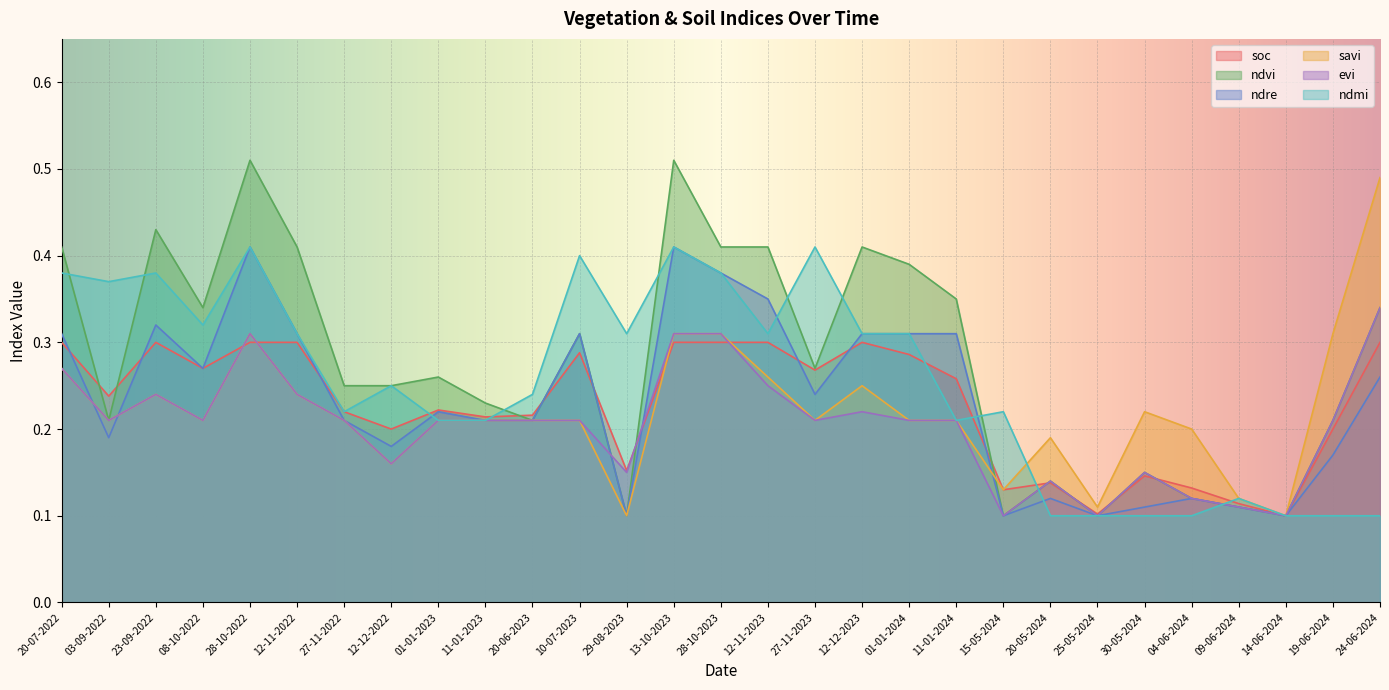

Reading right to left, transcribe all the data shown in this chart.

soc: 24-06-2024=0.3	19-06-2024=0.2	14-06-2024=0.1	09-06-2024=0.1	04-06-2024=0.1	30-05-2024=0.1	25-05-2024=0.1	20-05-2024=0.1	15-05-2024=0.1	11-01-2024=0.3	01-01-2024=0.3	12-12-2023=0.3	27-11-2023=0.3	12-11-2023=0.3	28-10-2023=0.3	13-10-2023=0.3	29-08-2023=0.2	10-07-2023=0.3	20-06-2023=0.2	11-01-2023=0.2	01-01-2023=0.2	12-12-2022=0.2	27-11-2022=0.2	12-11-2022=0.3	28-10-2022=0.3	08-10-2022=0.3	23-09-2022=0.3	03-09-2022=0.2	20-07-2022=0.3
ndvi: 24-06-2024=0.3	19-06-2024=0.2	14-06-2024=0.1	09-06-2024=0.1	04-06-2024=0.1	30-05-2024=0.1	25-05-2024=0.1	20-05-2024=0.1	15-05-2024=0.1	11-01-2024=0.3	01-01-2024=0.4	12-12-2023=0.4	27-11-2023=0.3	12-11-2023=0.4	28-10-2023=0.4	13-10-2023=0.5	29-08-2023=0.1	10-07-2023=0.3	20-06-2023=0.2	11-01-2023=0.2	01-01-2023=0.3	12-12-2022=0.2	27-11-2022=0.2	12-11-2022=0.4	28-10-2022=0.5	08-10-2022=0.3	23-09-2022=0.4	03-09-2022=0.2	20-07-2022=0.4
ndre: 24-06-2024=0.3	19-06-2024=0.2	14-06-2024=0.1	09-06-2024=0.1	04-06-2024=0.1	30-05-2024=0.1	25-05-2024=0.1	20-05-2024=0.1	15-05-2024=0.1	11-01-2024=0.3	01-01-2024=0.3	12-12-2023=0.3	27-11-2023=0.2	12-11-2023=0.3	28-10-2023=0.4	13-10-2023=0.4	29-08-2023=0.1	10-07-2023=0.3	20-06-2023=0.2	11-01-2023=0.2	01-01-2023=0.2	12-12-2022=0.2	27-11-2022=0.2	12-11-2022=0.3	28-10-2022=0.4	08-10-2022=0.3	23-09-2022=0.3	03-09-2022=0.2	20-07-2022=0.3
savi: 24-06-2024=0.5	19-06-2024=0.3	14-06-2024=0.1	09-06-2024=0.1	04-06-2024=0.2	30-05-2024=0.2	25-05-2024=0.1	20-05-2024=0.2	15-05-2024=0.1	11-01-2024=0.2	01-01-2024=0.2	12-12-2023=0.2	27-11-2023=0.2	12-11-2023=0.3	28-10-2023=0.3	13-10-2023=0.3	29-08-2023=0.1	10-07-2023=0.2	20-06-2023=0.2	11-01-2023=0.2	01-01-2023=0.2	12-12-2022=0.2	27-11-2022=0.2	12-11-2022=0.2	28-10-2022=0.3	08-10-2022=0.2	23-09-2022=0.2	03-09-2022=0.2	20-07-2022=0.3
evi: 24-06-2024=0.3	19-06-2024=0.2	14-06-2024=0.1	09-06-2024=0.1	04-06-2024=0.1	30-05-2024=0.1	25-05-2024=0.1	20-05-2024=0.1	15-05-2024=0.1	11-01-2024=0.2	01-01-2024=0.2	12-12-2023=0.2	27-11-2023=0.2	12-11-2023=0.2	28-10-2023=0.3	13-10-2023=0.3	29-08-2023=0.1	10-07-2023=0.2	20-06-2023=0.2	11-01-2023=0.2	01-01-2023=0.2	12-12-2022=0.2	27-11-2022=0.2	12-11-2022=0.2	28-10-2022=0.3	08-10-2022=0.2	23-09-2022=0.2	03-09-2022=0.2	20-07-2022=0.3
ndmi: 24-06-2024=0.1	19-06-2024=0.1	14-06-2024=0.1	09-06-2024=0.1	04-06-2024=0.1	30-05-2024=0.1	25-05-2024=0.1	20-05-2024=0.1	15-05-2024=0.2	11-01-2024=0.2	01-01-2024=0.3	12-12-2023=0.3	27-11-2023=0.4	12-11-2023=0.3	28-10-2023=0.4	13-10-2023=0.4	29-08-2023=0.3	10-07-2023=0.4	20-06-2023=0.2	11-01-2023=0.2	01-01-2023=0.2	12-12-2022=0.2	27-11-2022=0.2	12-11-2022=0.3	28-10-2022=0.4	08-10-2022=0.3	23-09-2022=0.4	03-09-2022=0.4	20-07-2022=0.4